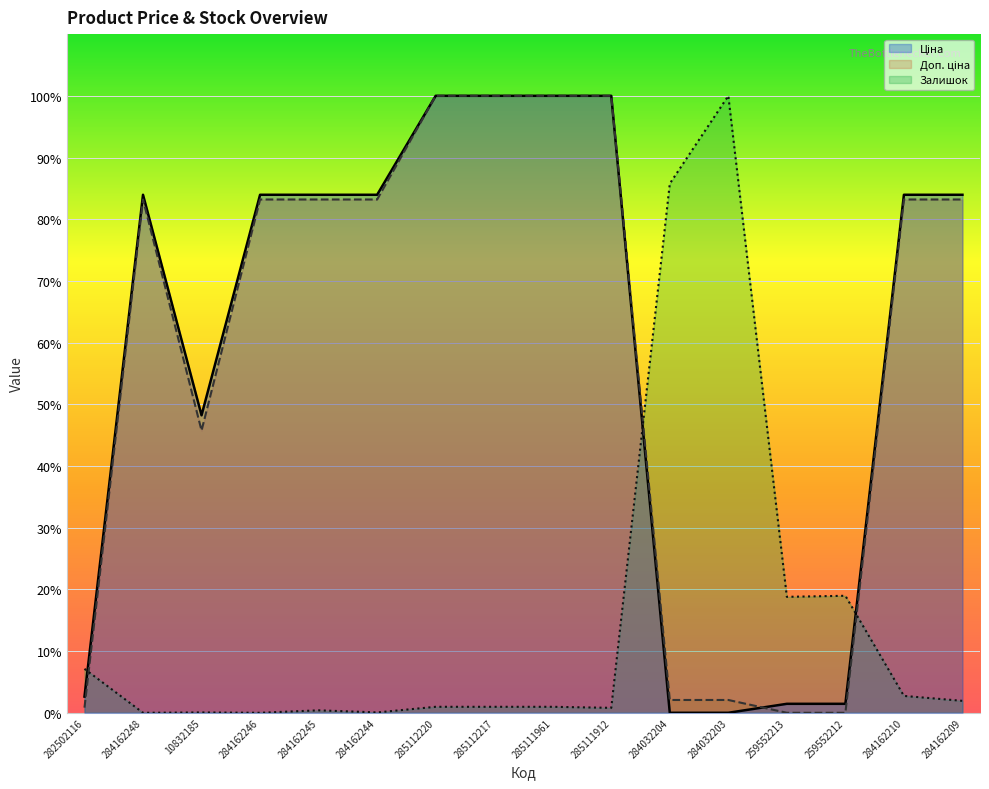

Does the chart display data point markers on the line(s)?

No